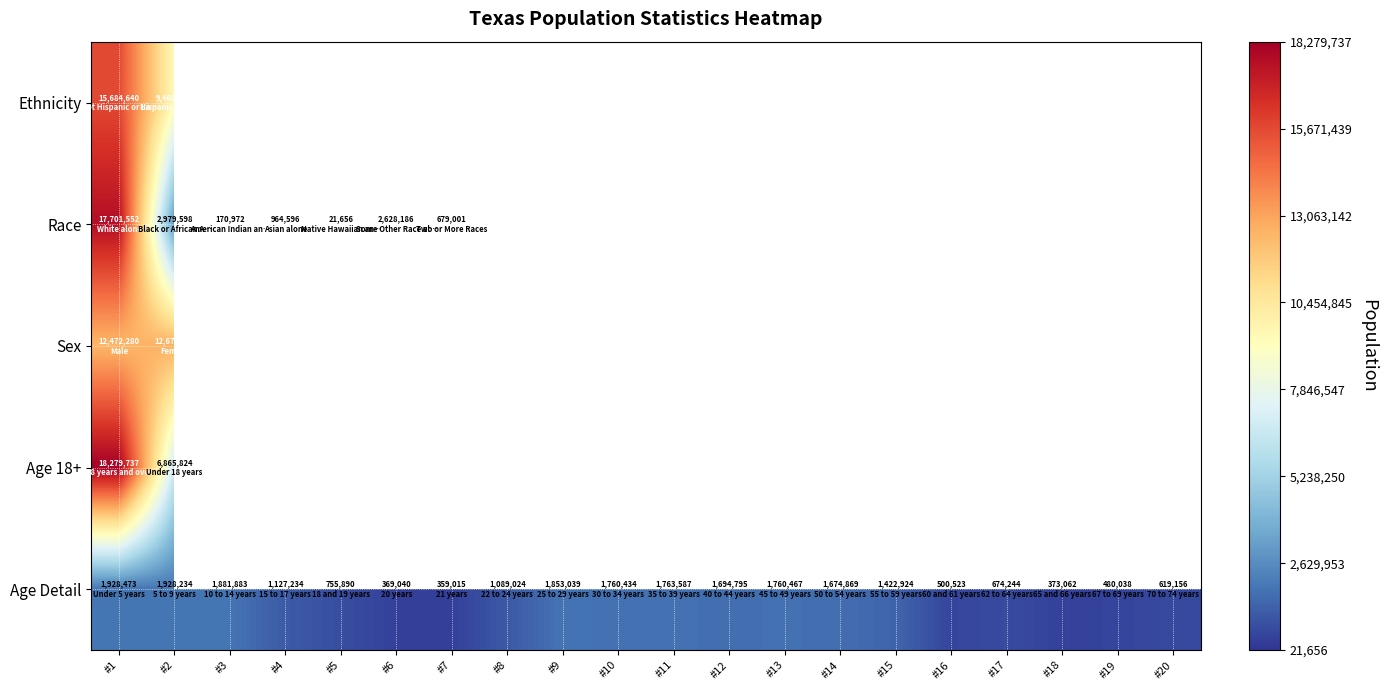

At which category is the sum across all series the highest?

#1